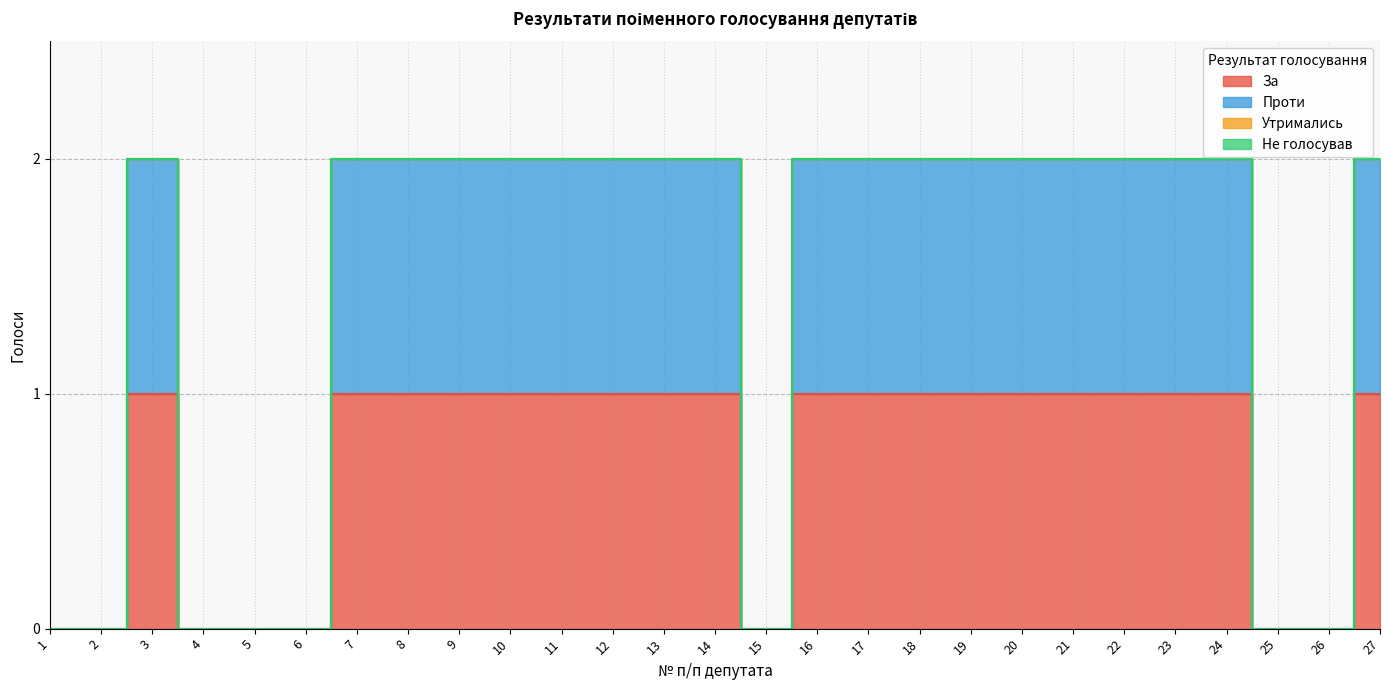

Rank the series by their maximum value, from lowest to highest.

За, Проти